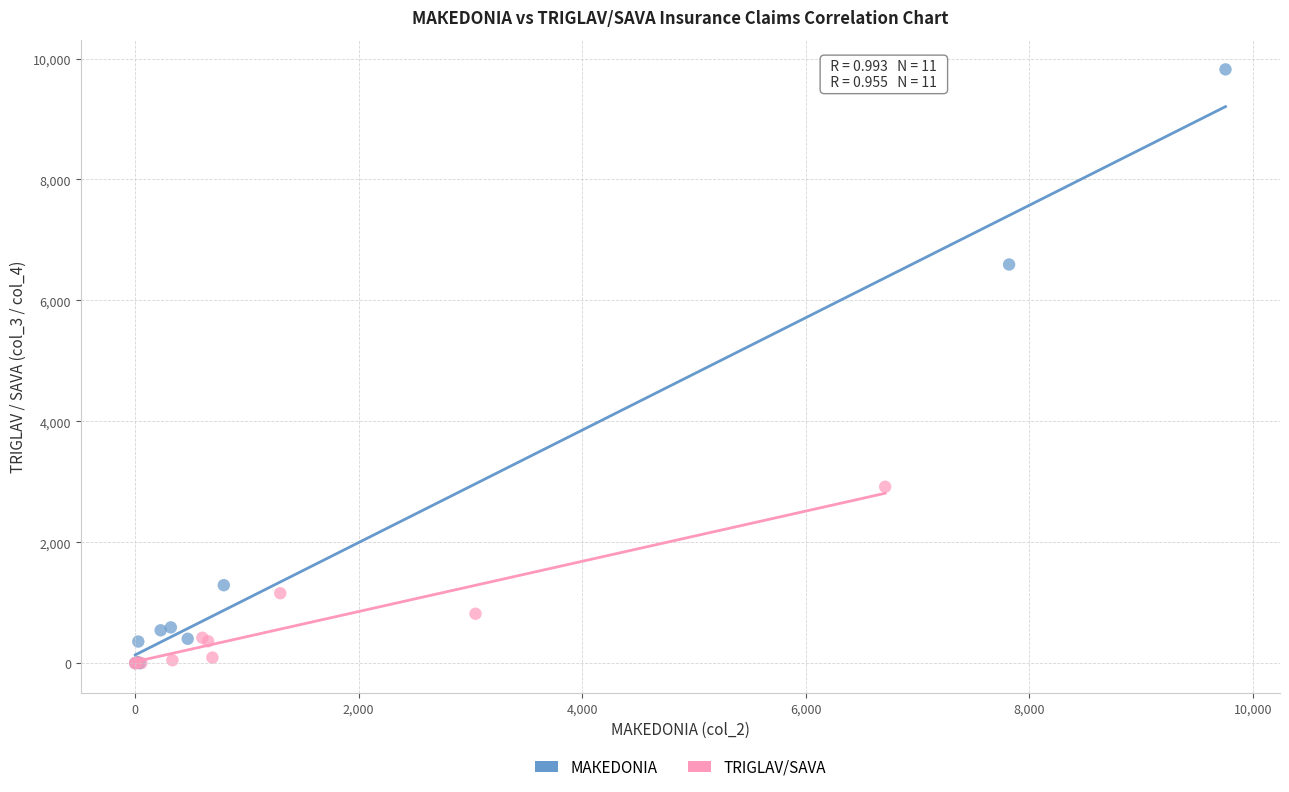

Which series has the largest Y range (max minus min)?

MAКEDONIA